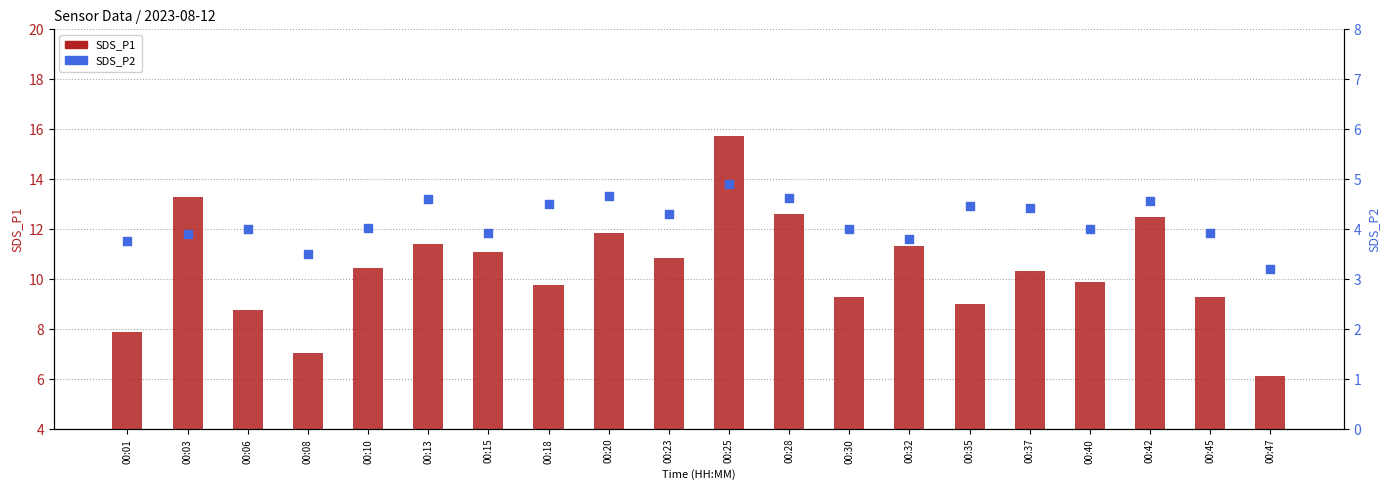

Is the value of SDS_P2 at 00:25 greater than the value of SDS_P1 at 00:10?

No